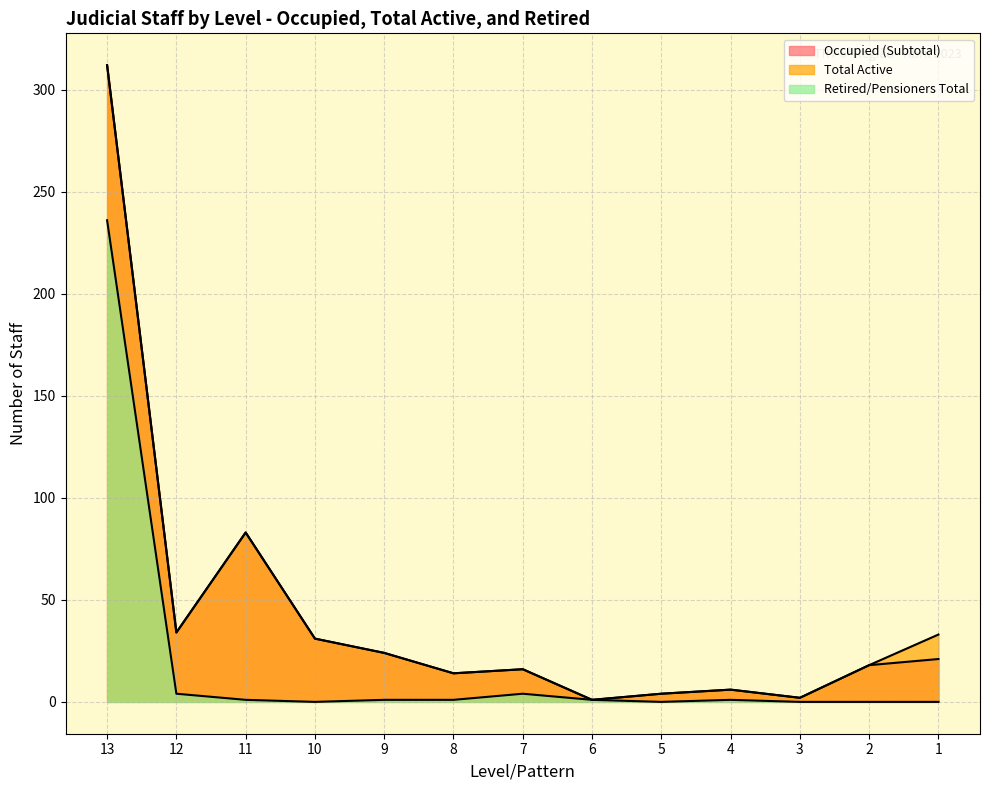

What is the total value across all series at 2?

36